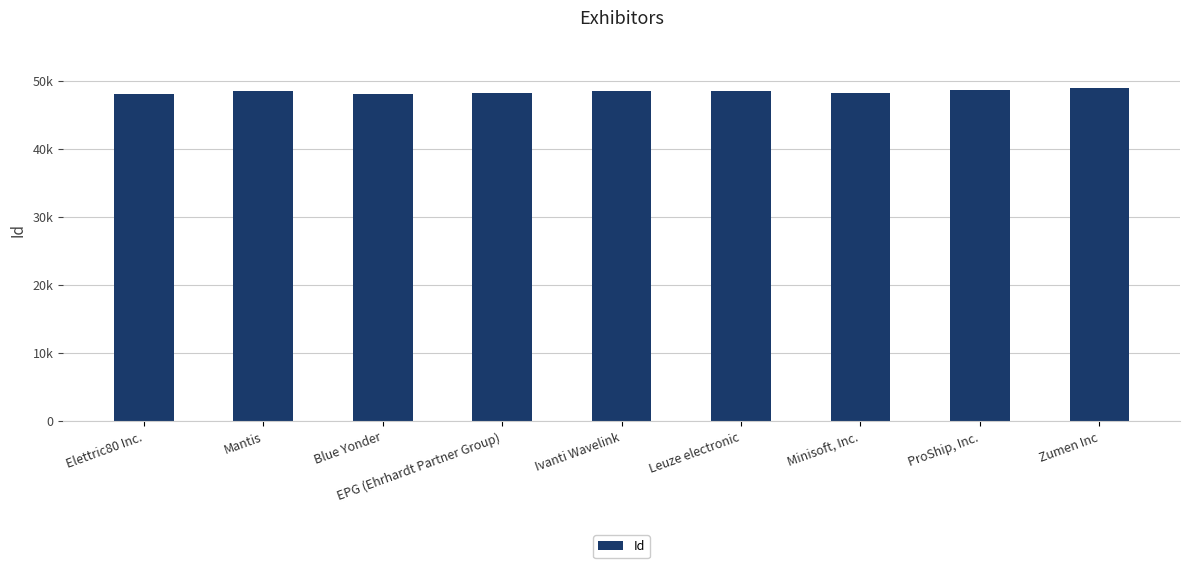

Rank the categories by value from lowest to highest.

Elettric80 Inc., Blue Yonder, Minisoft, Inc., EPG (Ehrhardt Partner Group), Leuze electronic, Mantis, Ivanti Wavelink, ProShip, Inc., Zumen Inc